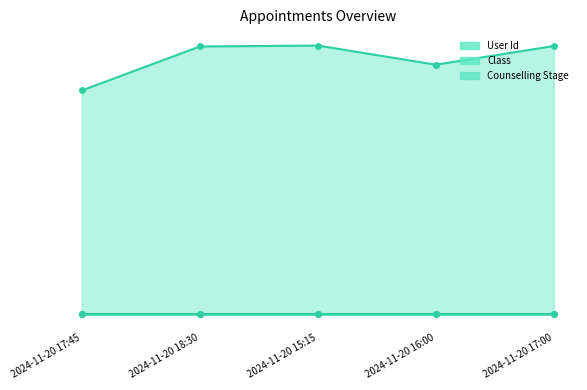

Is it true that Class equals 2 at 2024-11-20 16:00?

False